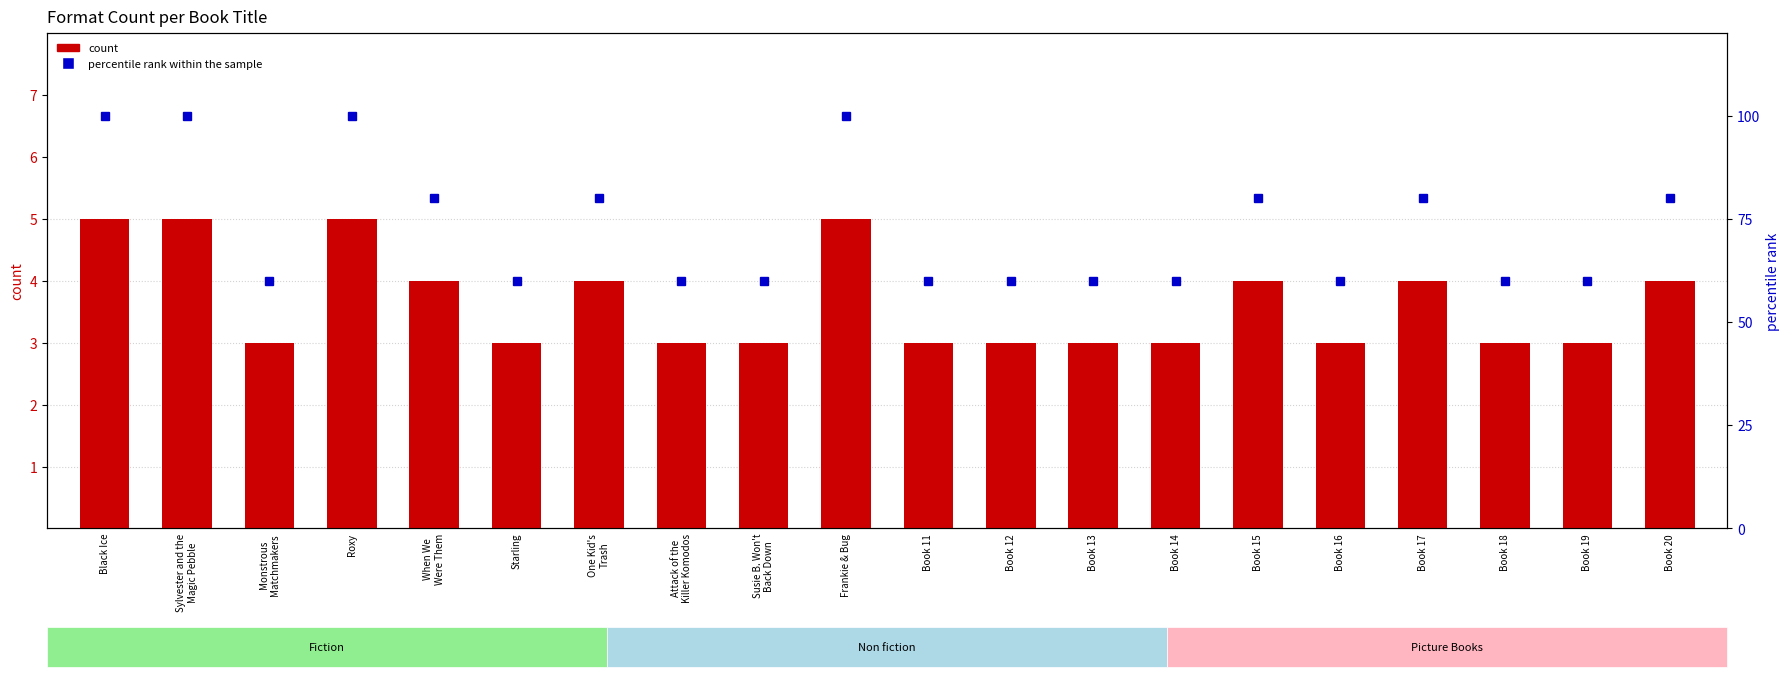

What is the minimum value shown in the chart?

3